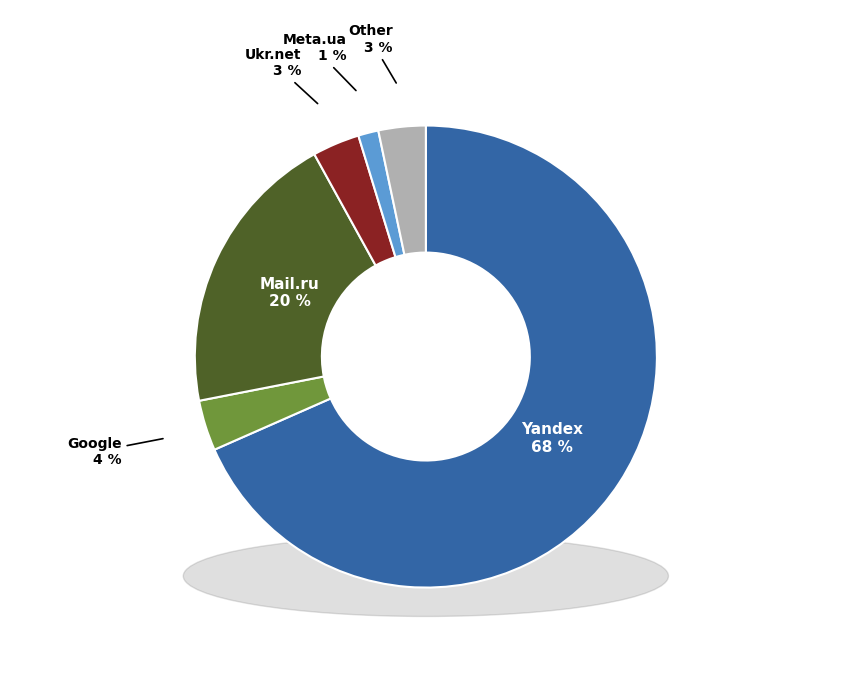

Is it true that Meta.ua is 1% of the pie?

True